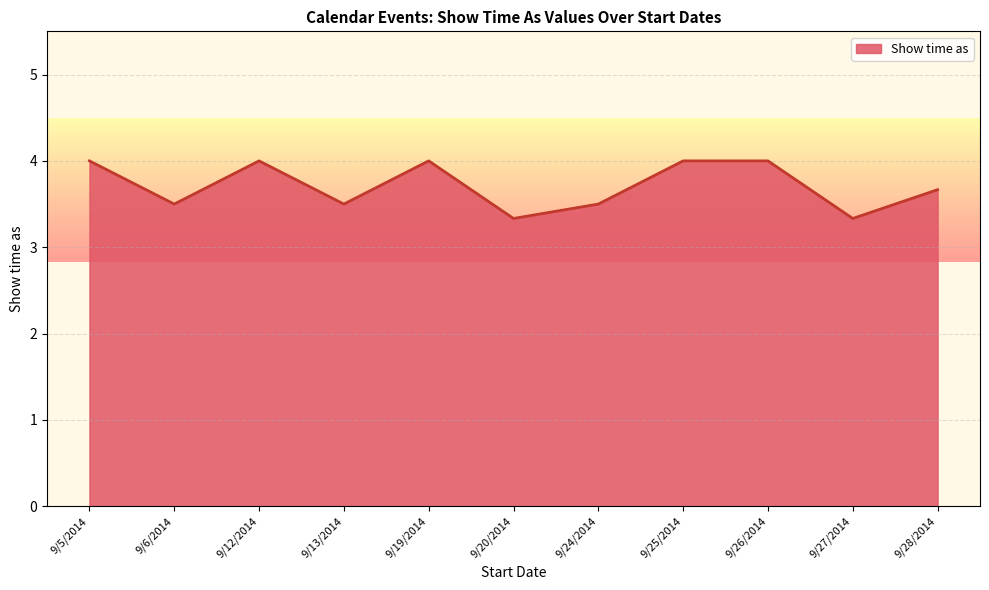

Reading left to right, extract all data points from this chart.

4.0	3.5	4.0	3.5	4.0	3.3	3.5	4.0	4.0	3.3	3.7